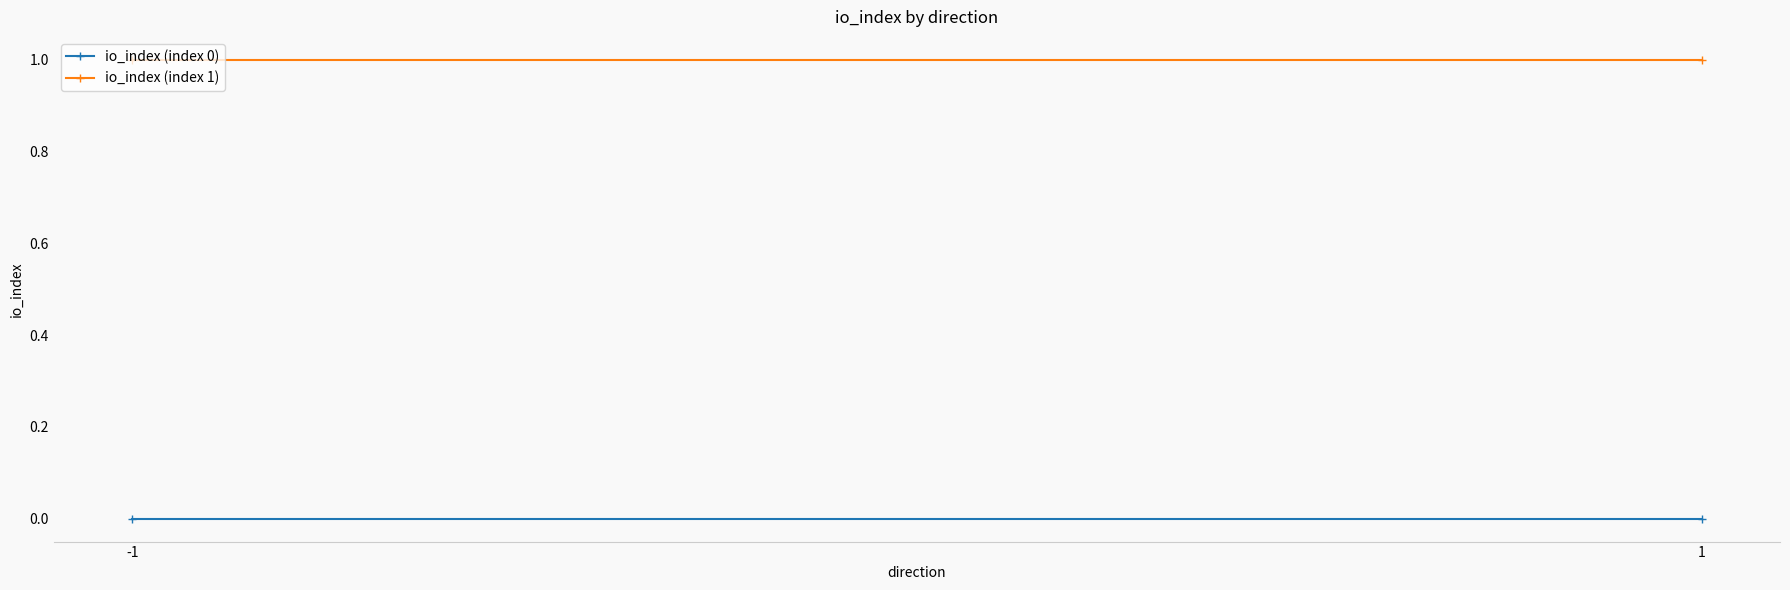

Reading left to right, what are all the values shown in this chart?

io_index (index 0): -1=0	1=0
io_index (index 1): -1=1	1=1